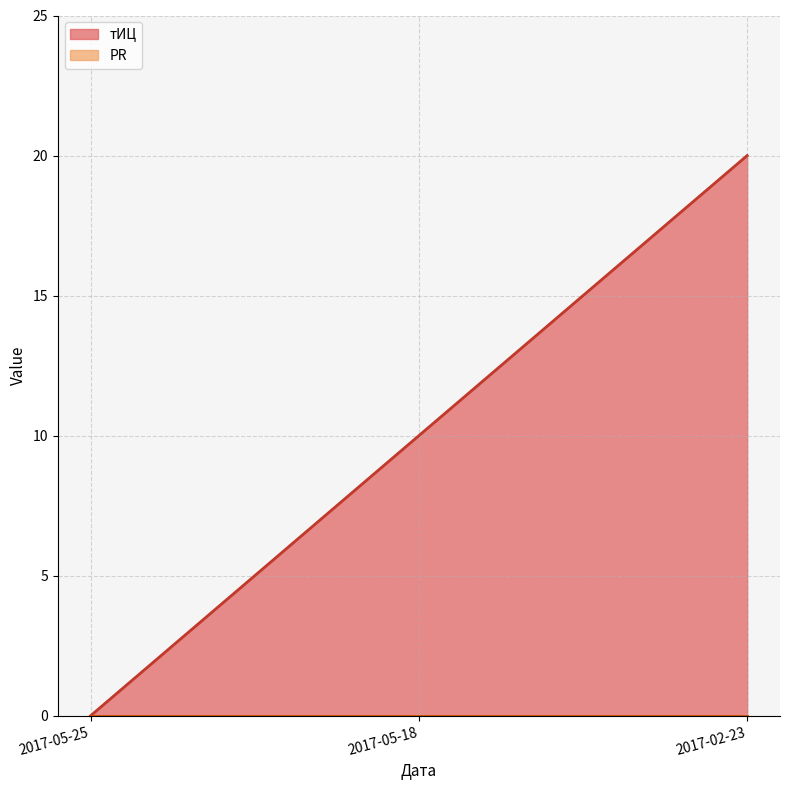

How many data points are less than 10?

1